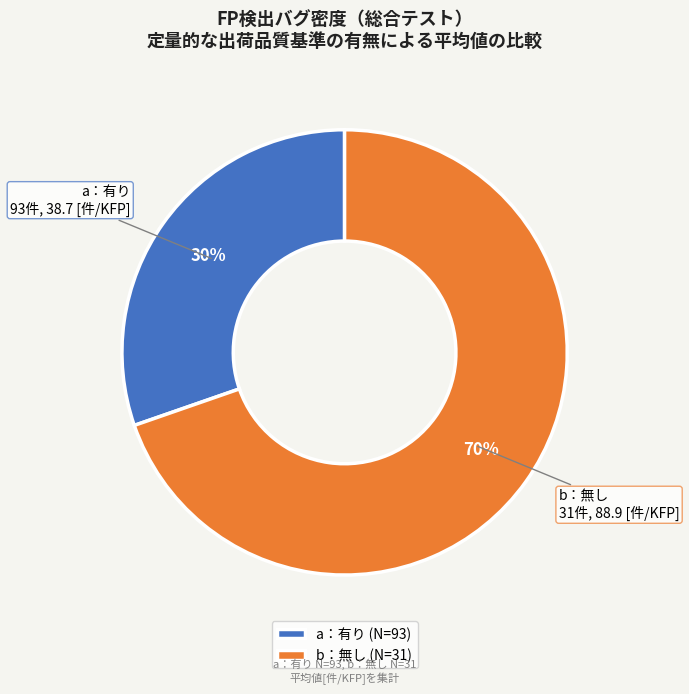

Rank the categories by value from lowest to highest.

a：有り, b：無し